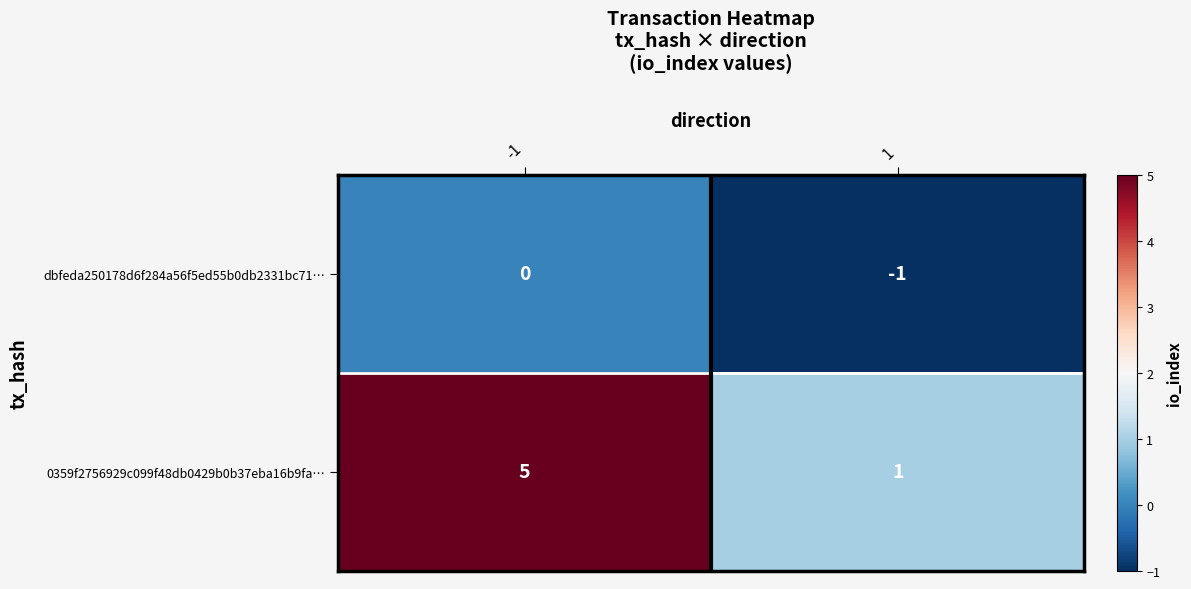

At which category does the chart reach its peak across all series?

-1